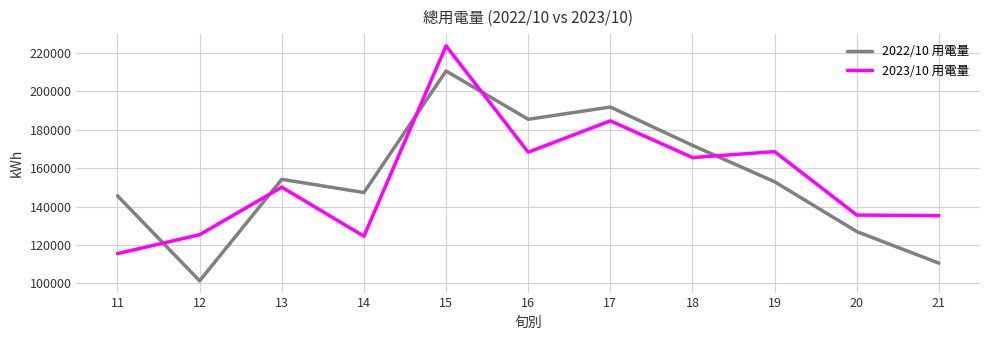

How many lines are shown in the chart?

2